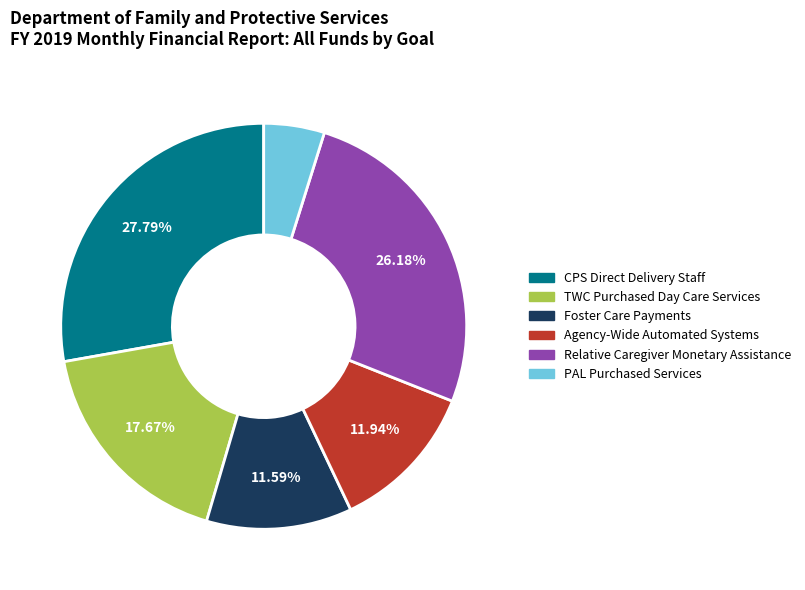

Approximately how many times larger is the value at CPS Direct Delivery Staff compared to Agency-Wide Automated Systems?

2.3